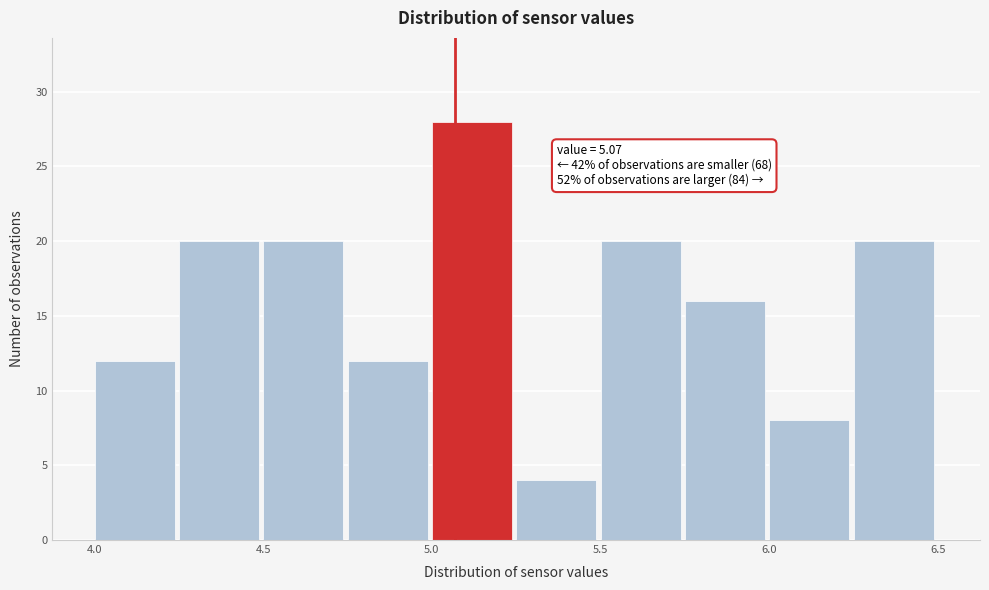

Which range on the x-axis has the tallest bar?

5.00 to 5.25